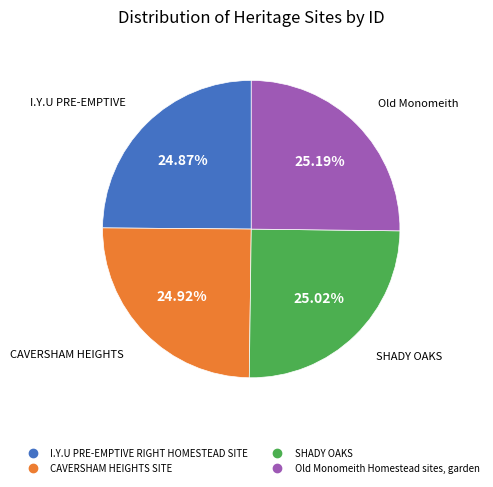

Does any single category account for the majority?

No